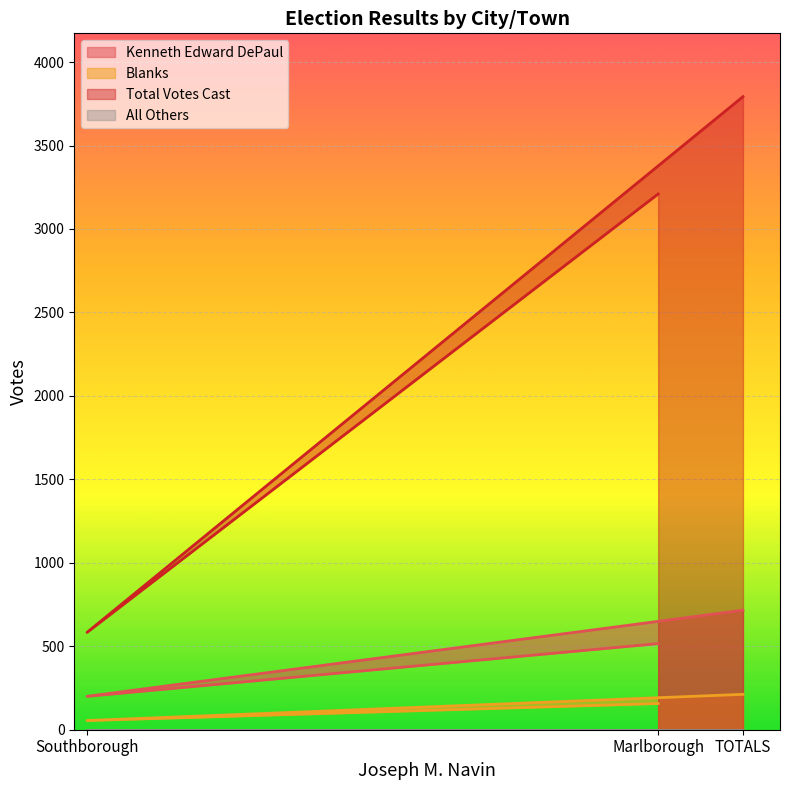

At which category does the chart reach its minimum across all series?

Southborough